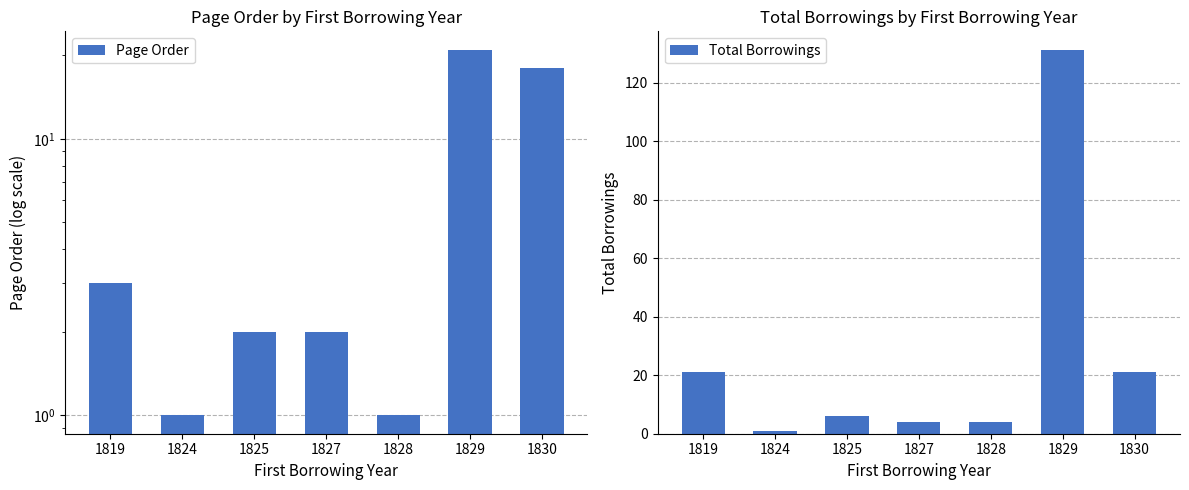

How many data points in Page Order are less than 2?

2